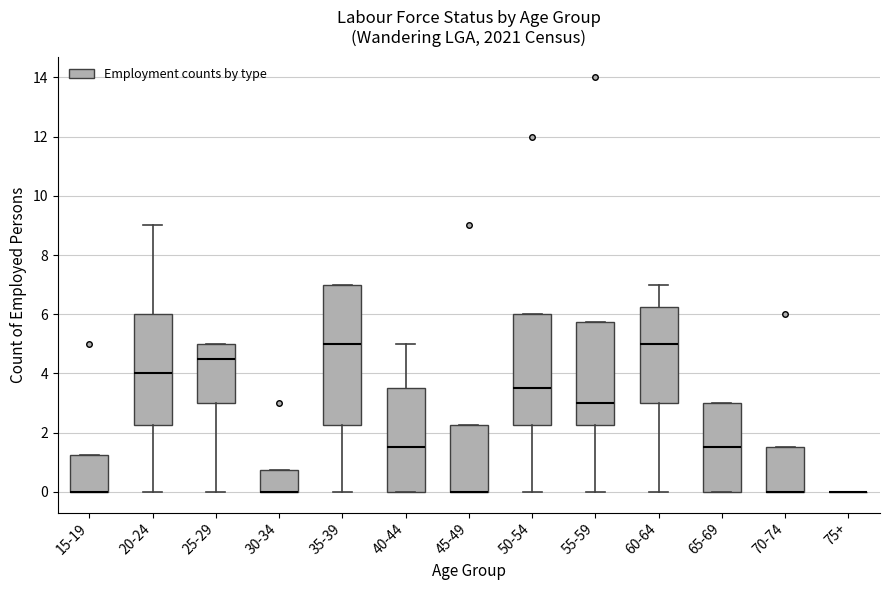

Comparing the boxes themselves (not the whiskers), which one is the tallest?

35-39